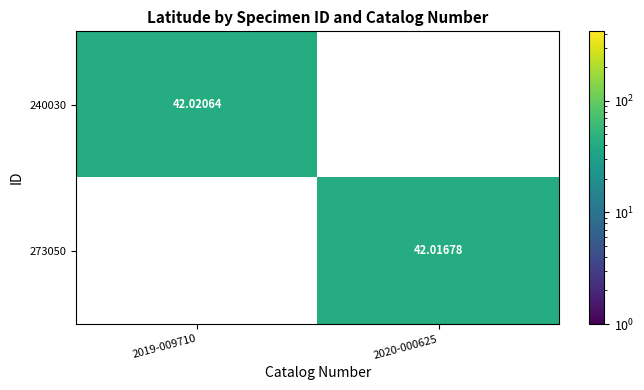

Is the value of 240030 at 2019-009710 greater than the value of 273050 at 2020-000625?

Yes